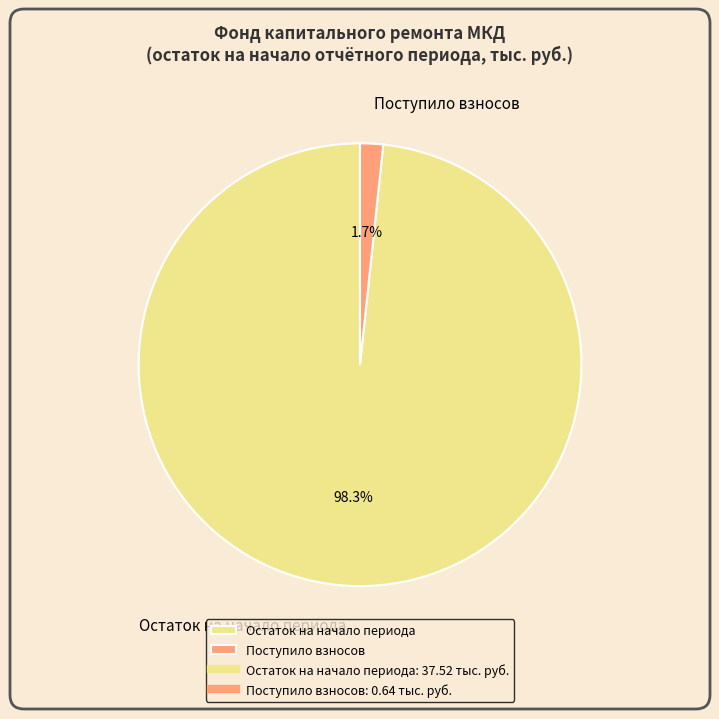

To the nearest percent, what is the average slice percentage?

50%